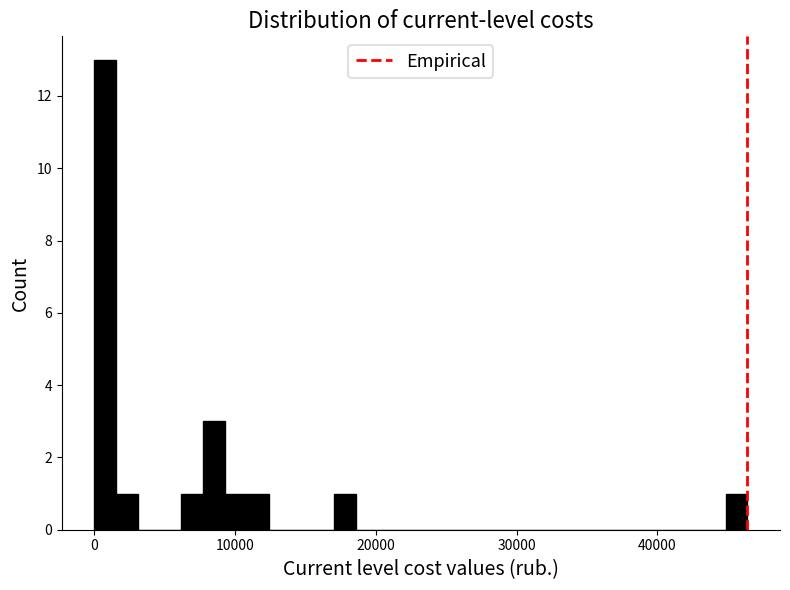

Around what value on the x-axis is the tallest bar? Give the approximate position of its centre, as read against the axis.

1000